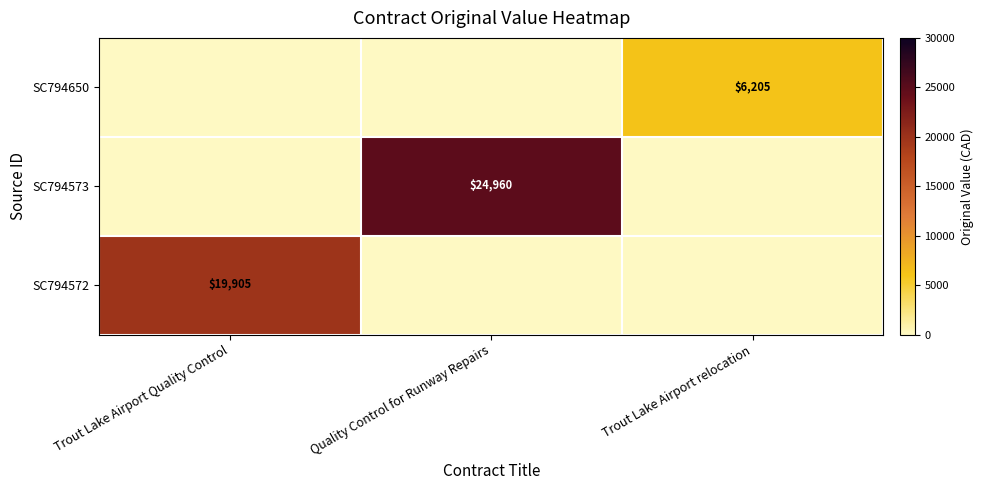

How many distinct data groups are displayed?

3